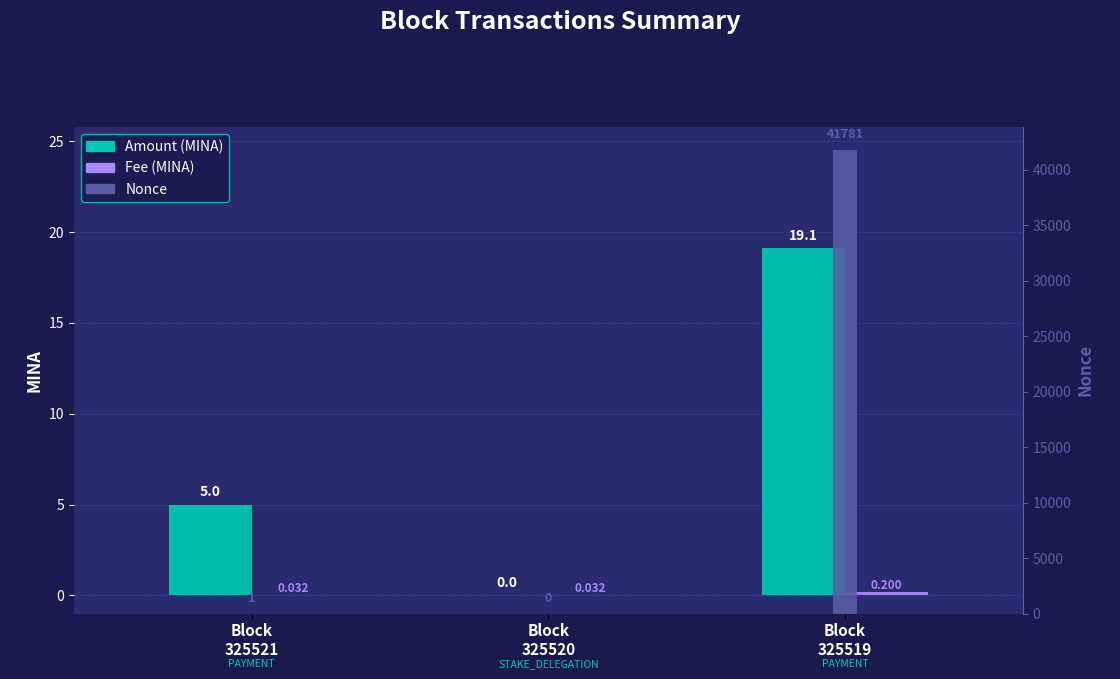

Reading left to right, list all the values displayed in this chart.

Amount: Block
325521=5.0	Block
325520=0.0	Block
325519=19.1
Fee: Block
325521=0.0	Block
325520=0.0	Block
325519=0.2
Nonce: Block
325521=1.0	Block
325520=0.0	Block
325519=41781.0